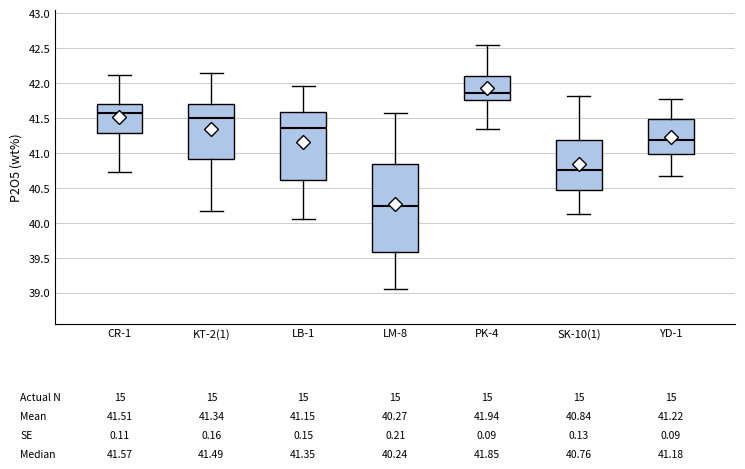

Which box has the highest median line?

PK-4